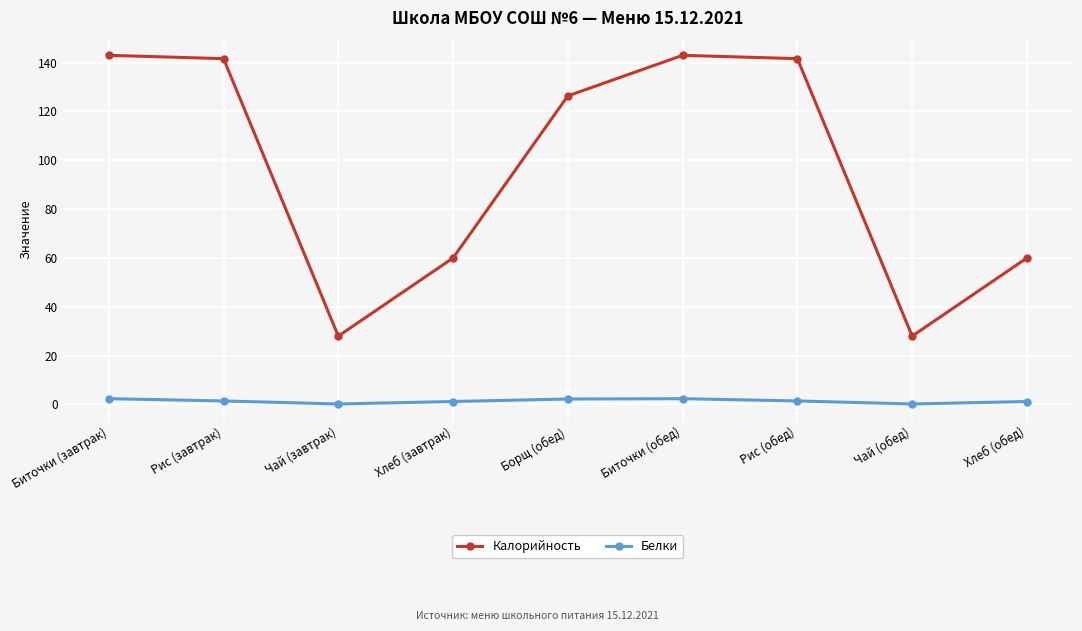

What is the maximum value shown in the chart?

143.0